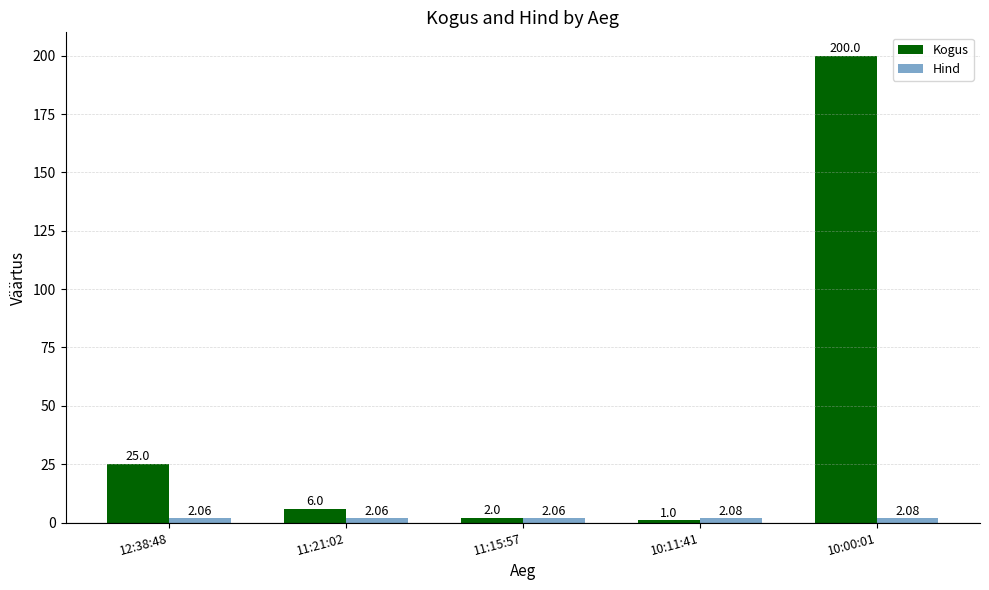

Which series has the largest total across all categories?

Kogus